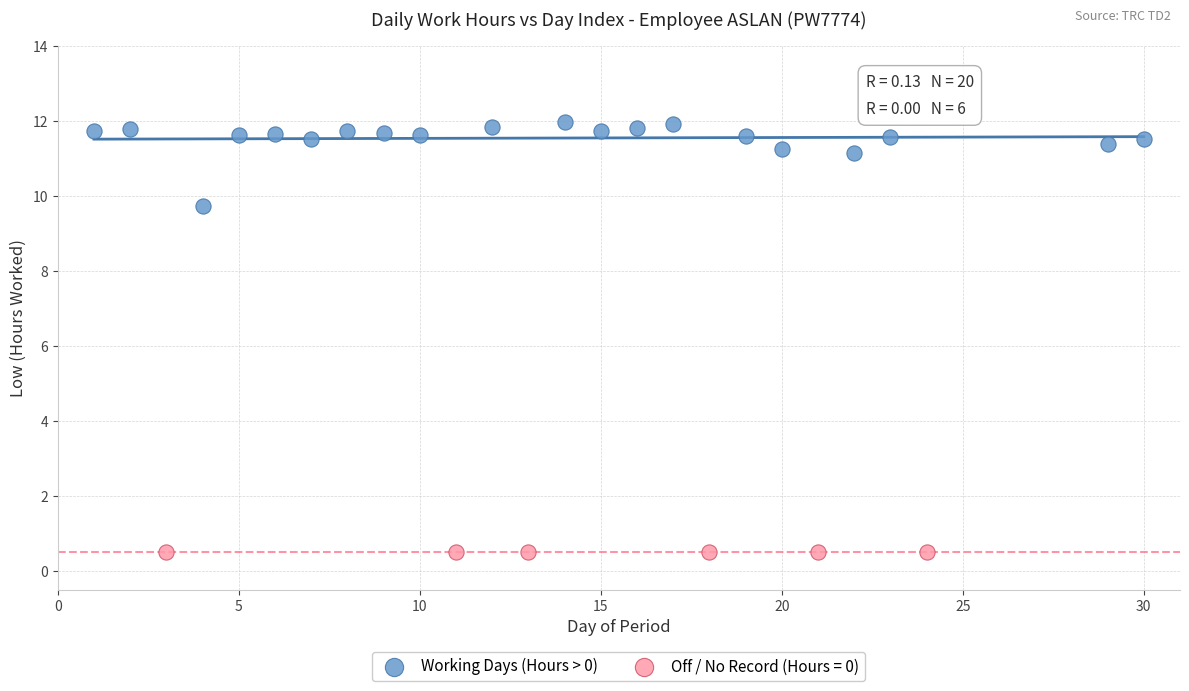

Which series contains the lowest Y value?

Off / No Record (Hours = 0)